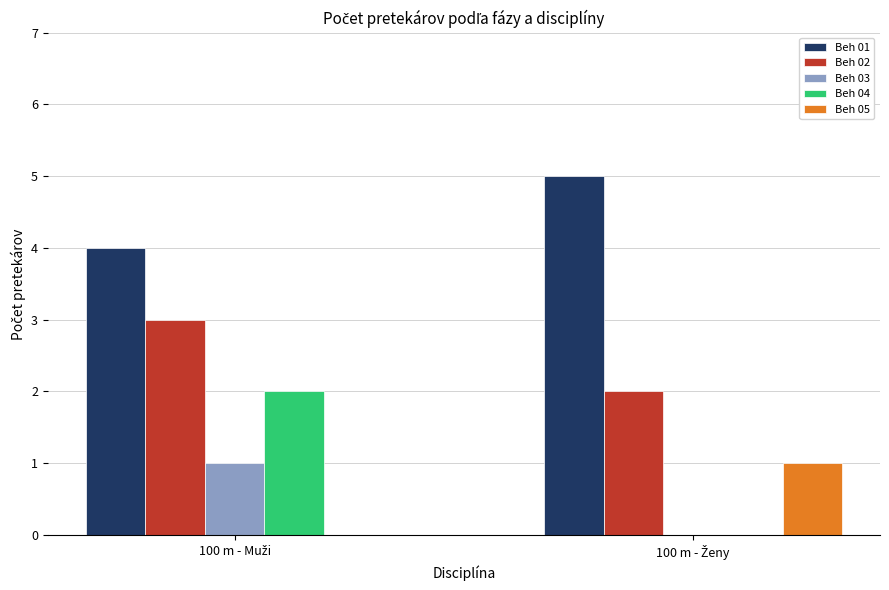

Which series has the largest total across all categories?

Beh 01